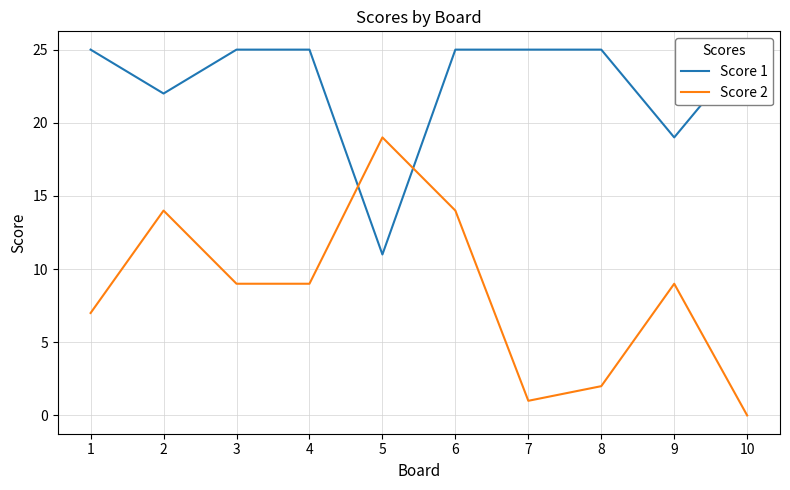

What is the greatest value displayed?

25